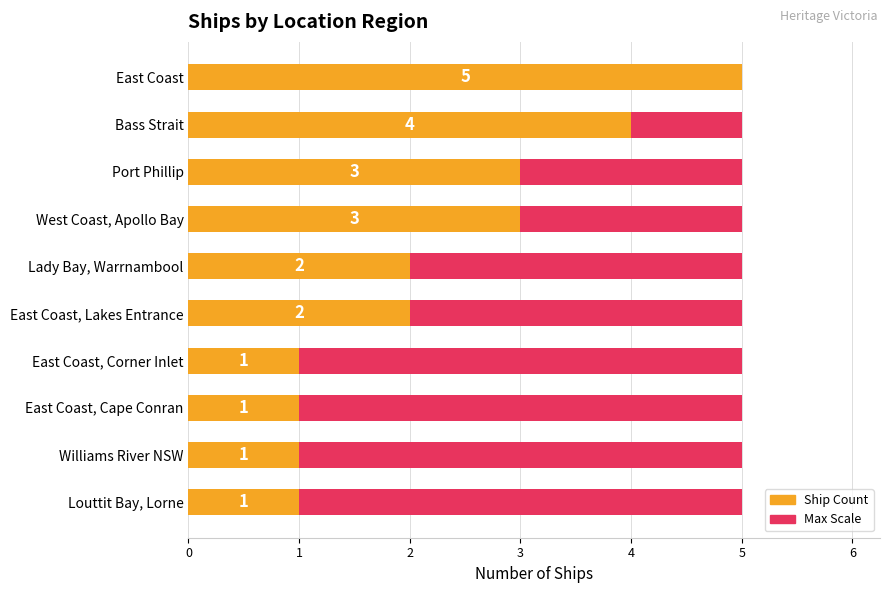

How many distinct data groups are displayed?

2